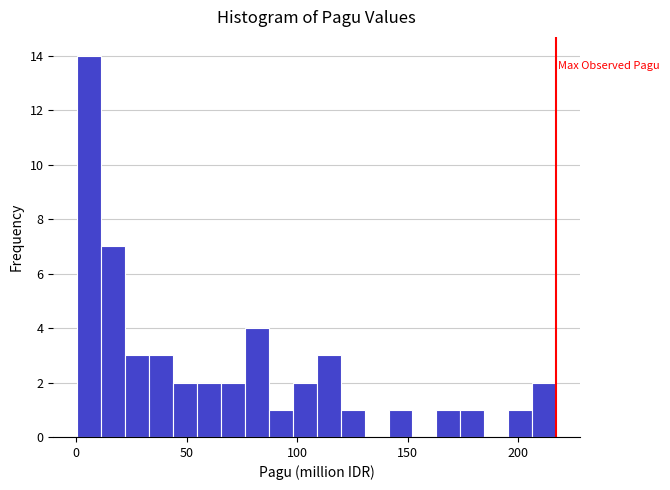

Read against the x-axis, roughly where is the centre of the tallest bar?

5